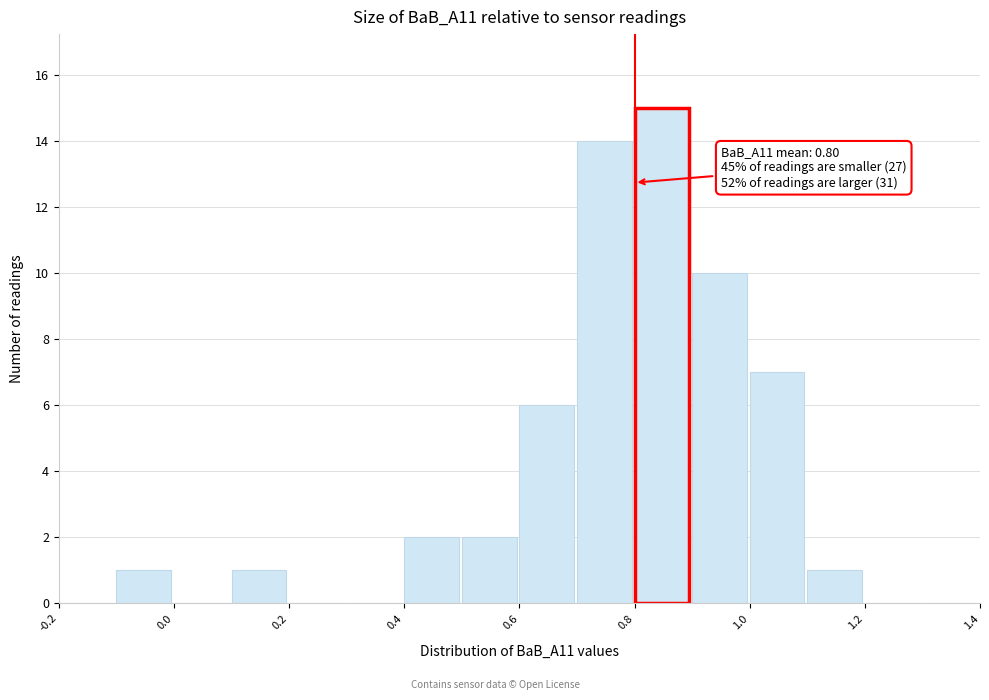

Which range on the x-axis has the tallest bar?

0.8 to 0.9